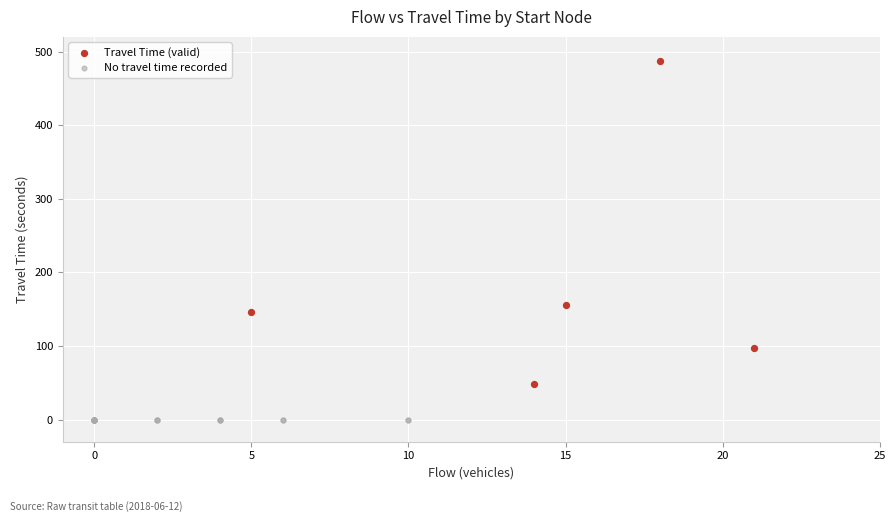

Which series reaches the minimum Y coordinate?

No travel time recorded